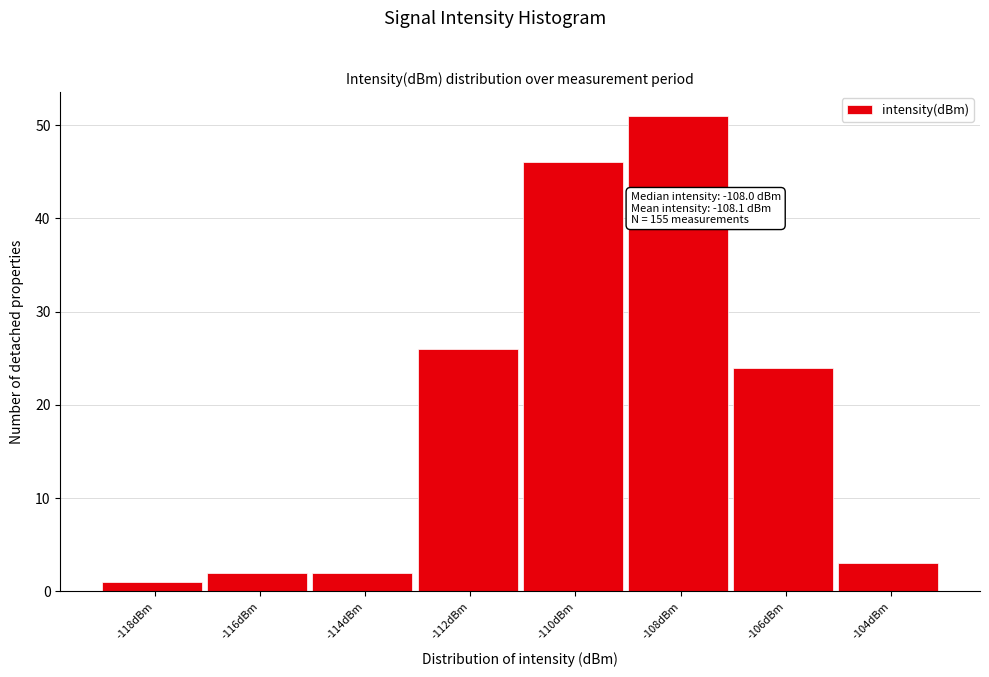

Reading left to right, list all the values displayed in this chart.

1	2	2	26	46	51	24	3